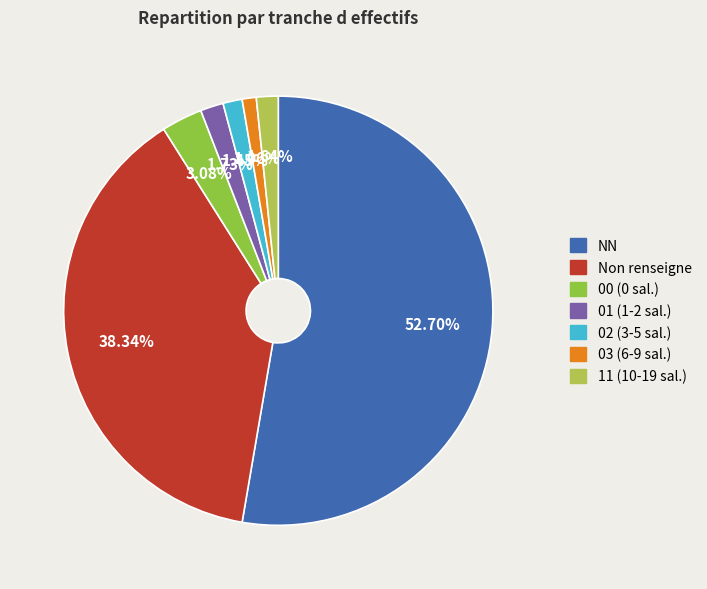

How many segments does this pie chart have?

7